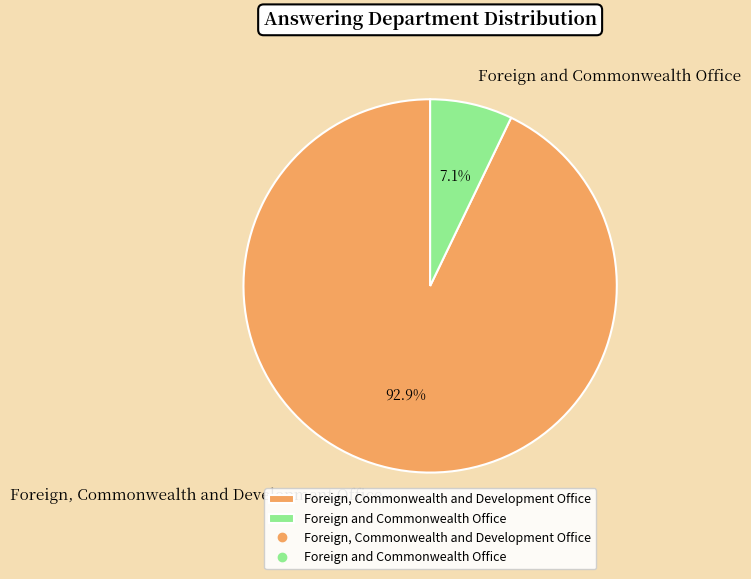

Does Foreign, Commonwealth and Development Office account for over 50% of the chart?

Yes